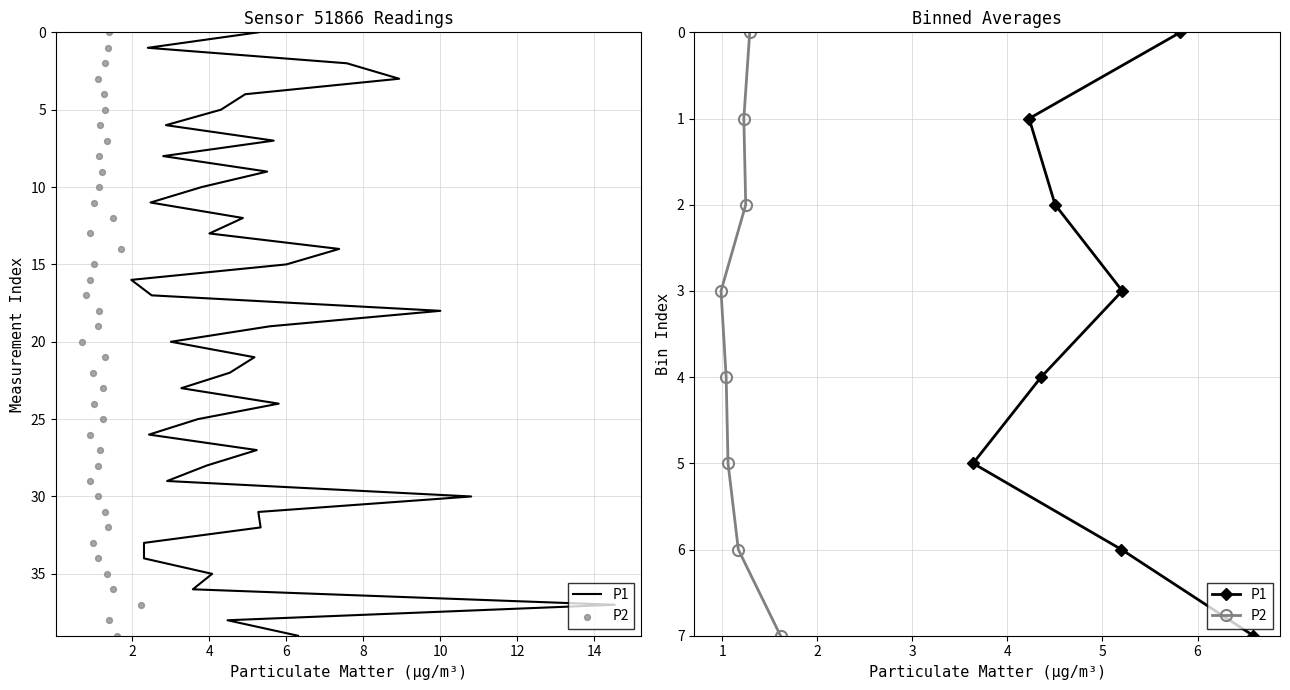

Which series has the largest Y range (max minus min)?

P1